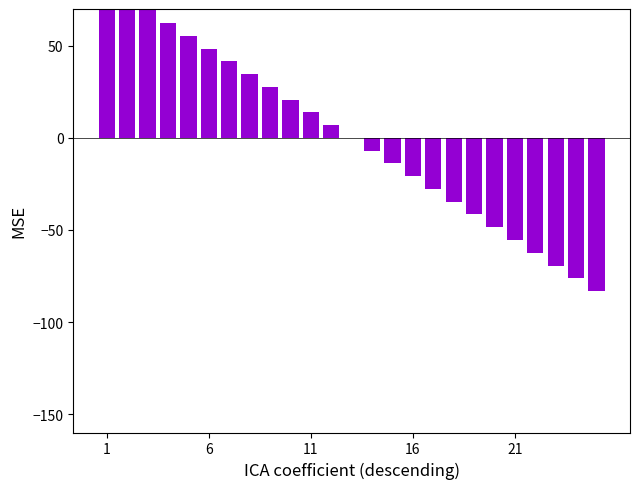

What is the smallest value displayed?

-83.2